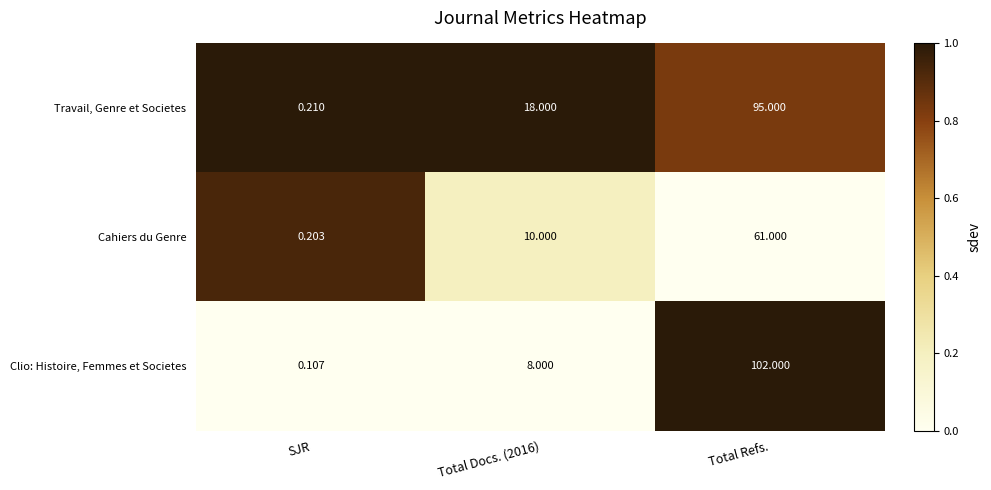

Which series changed the most between SJR and Total Docs. (2016)?

Travail, Genre et Societes